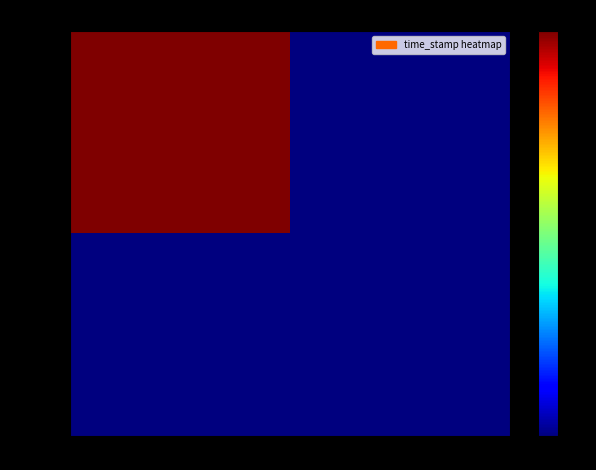

Rank the series at 1 from highest to lowest value.

919fe797…, 85fdf9a0…